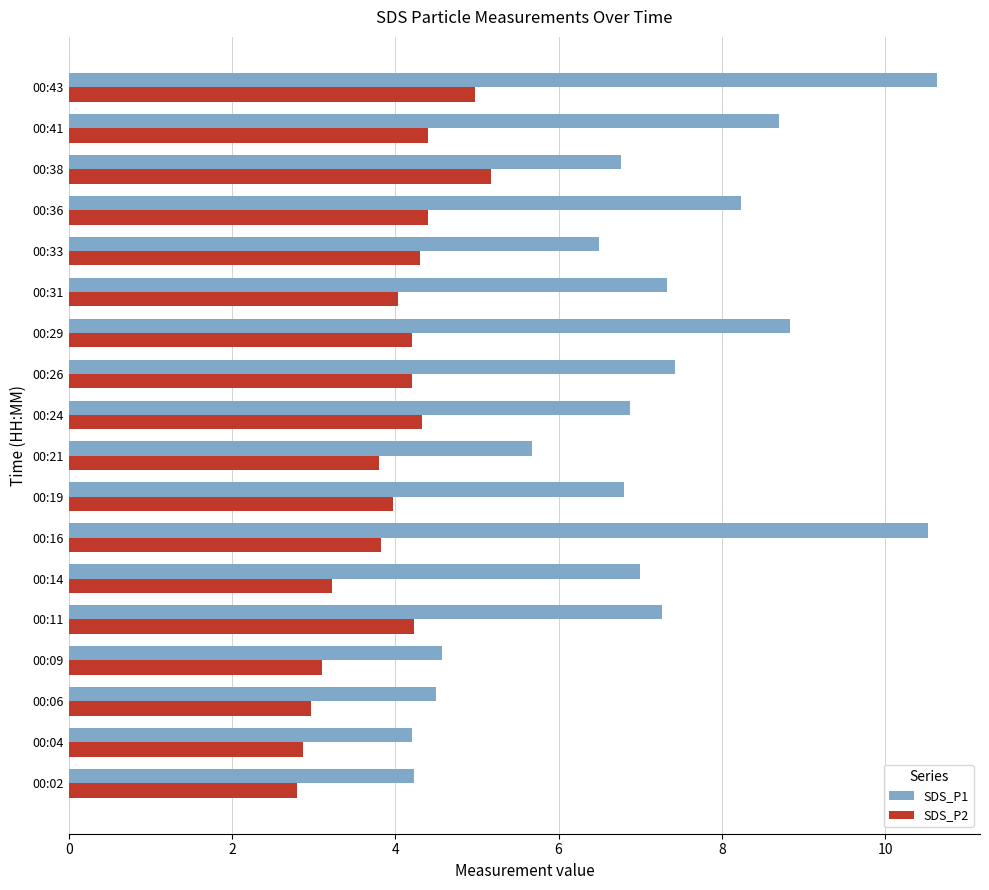

What is the maximum value shown in the chart?

10.6